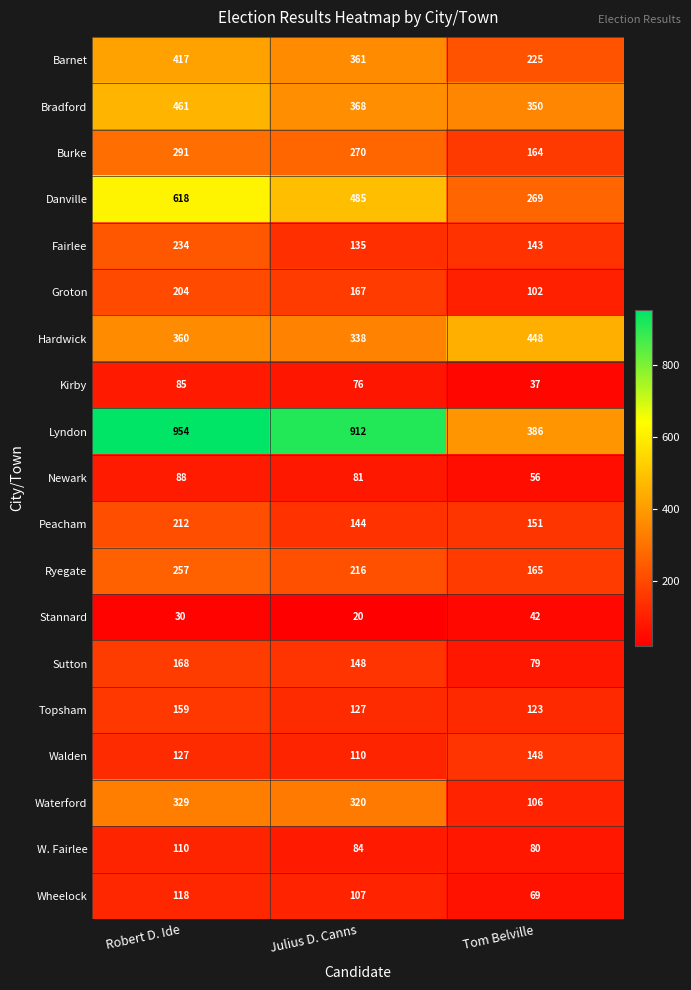

At which label does Sutton first exceed 148?

Robert D. Ide